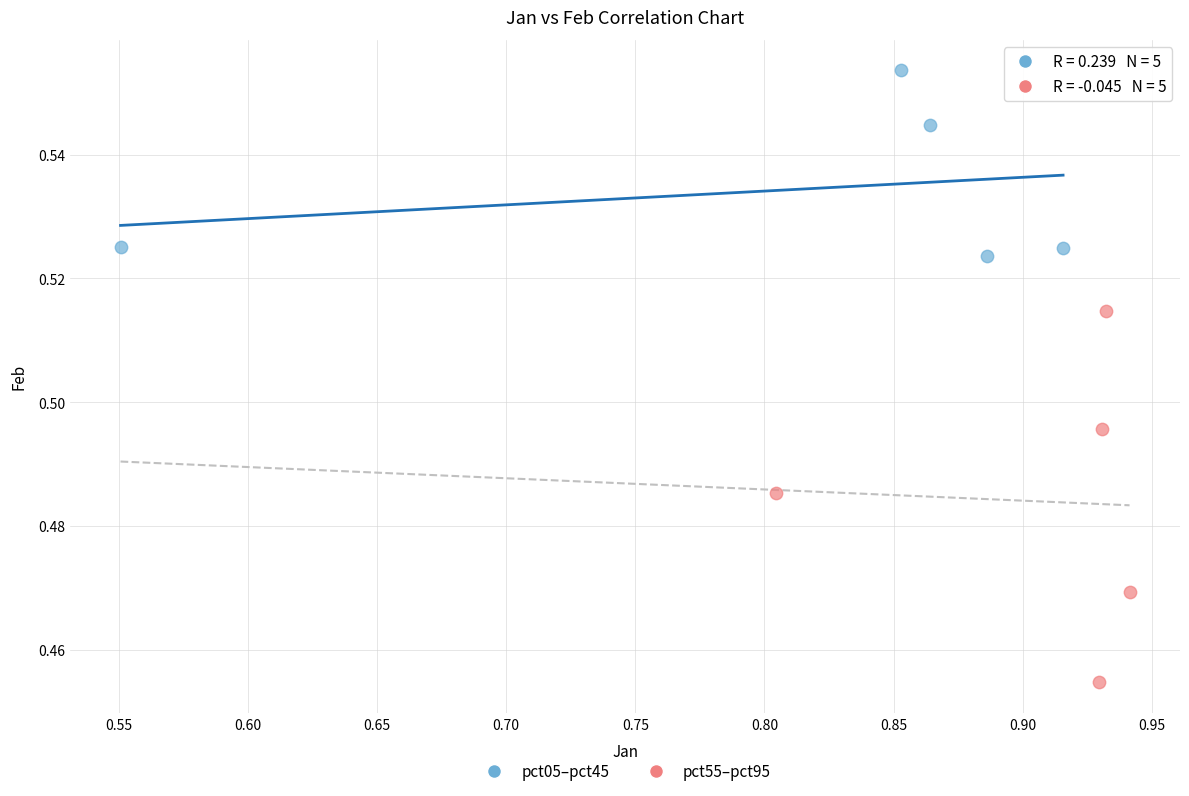

Which series reaches the maximum Y coordinate?

pct05–pct45